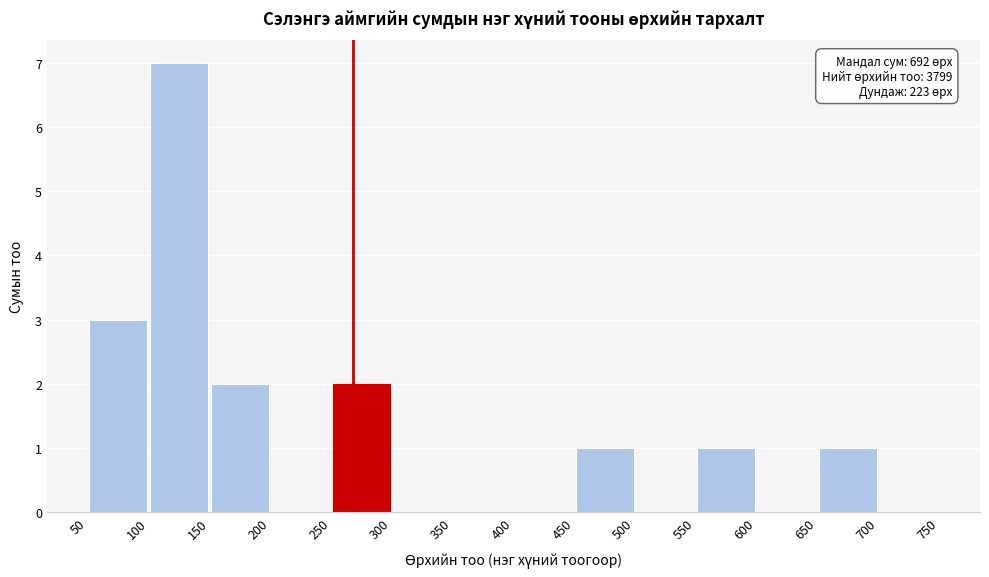

Which range on the x-axis has the tallest bar?

100 to 150